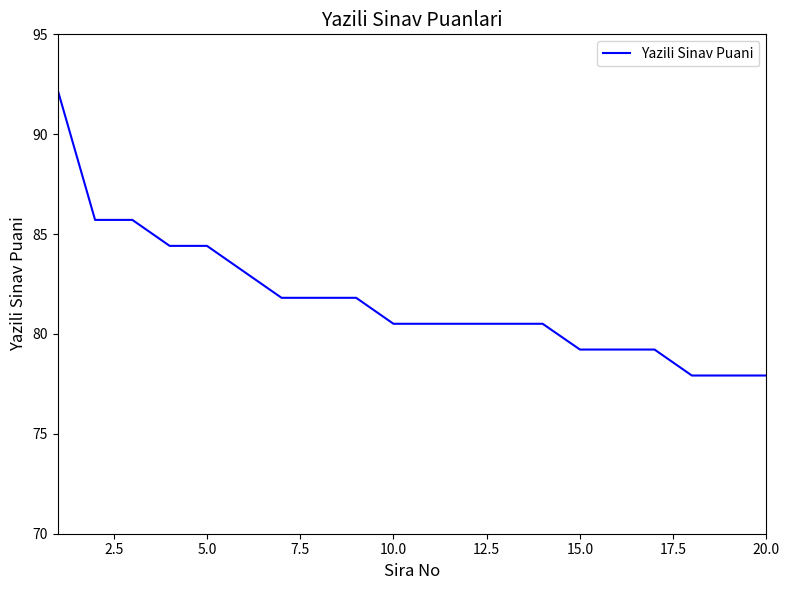

What is the difference between the maximum and minimum values?

14.3